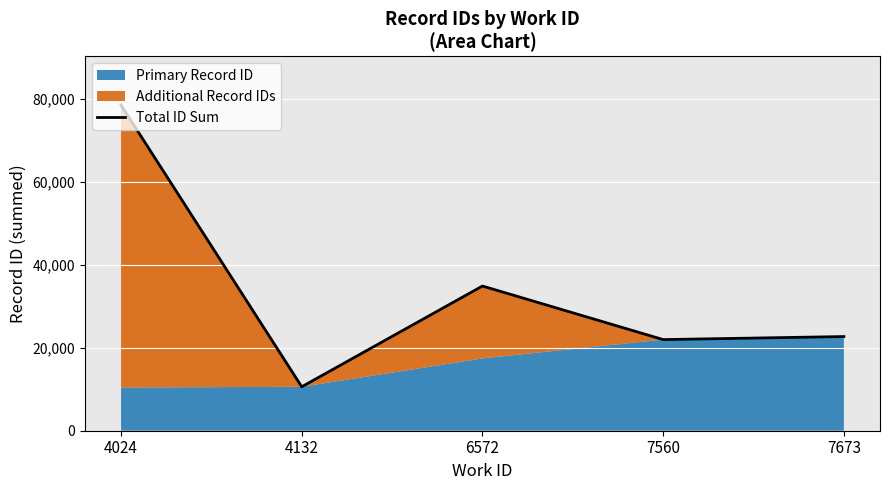

At which category does the chart reach its peak across all series?

4024